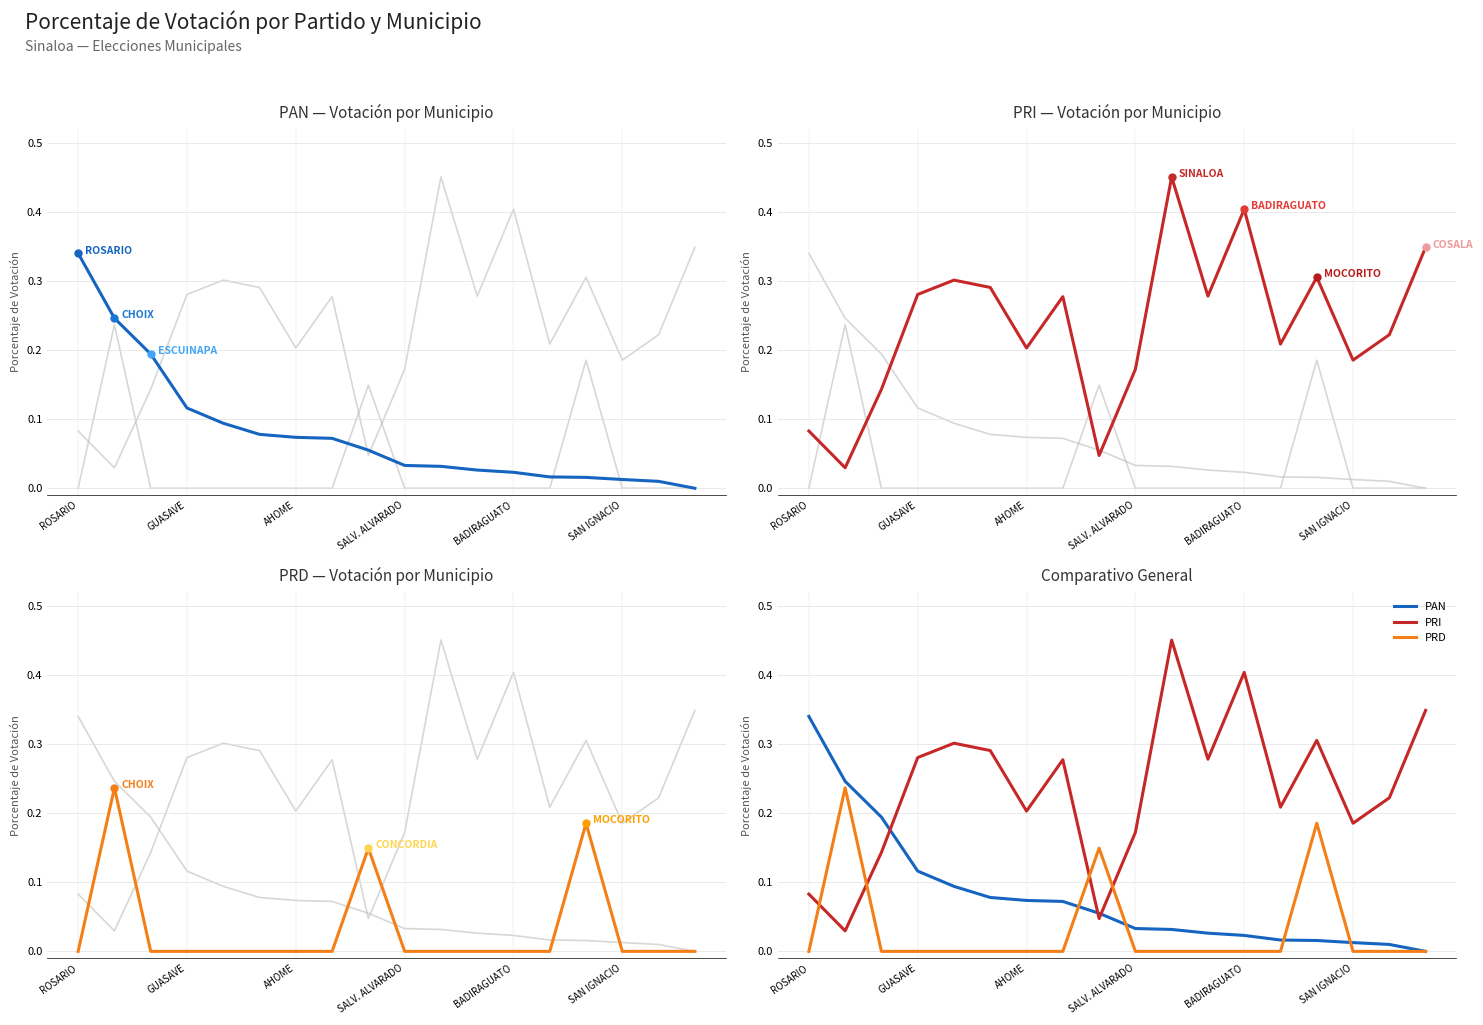

At which label does PRD reach its minimum?

ROSARIO